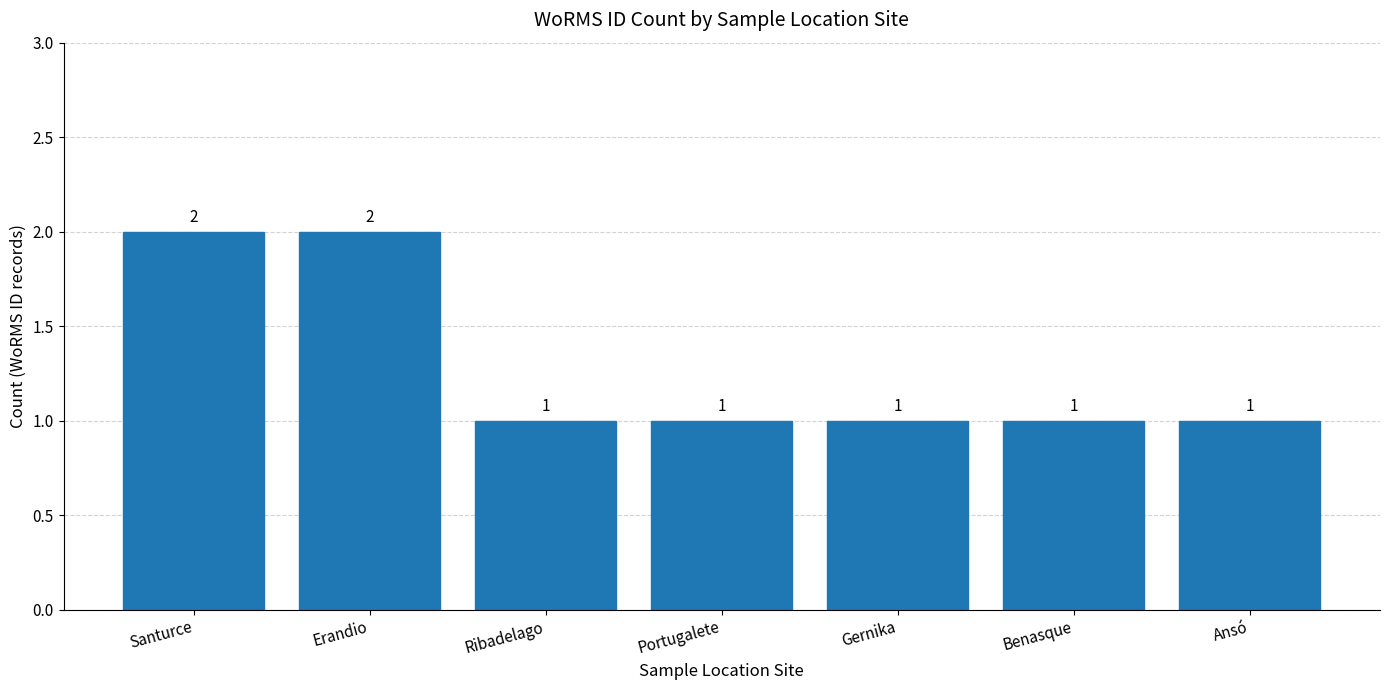

What is the sum of all values?

9